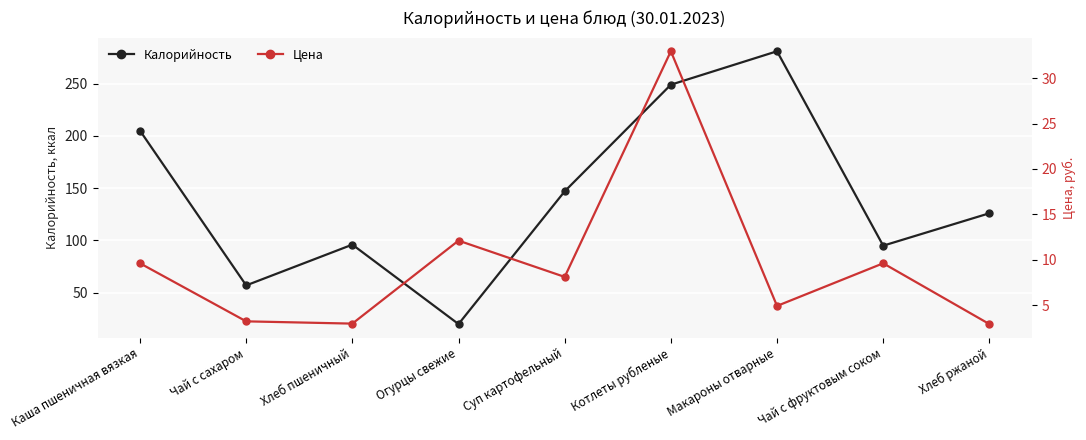

At which label does Цена reach its peak?

Котлеты рубленые